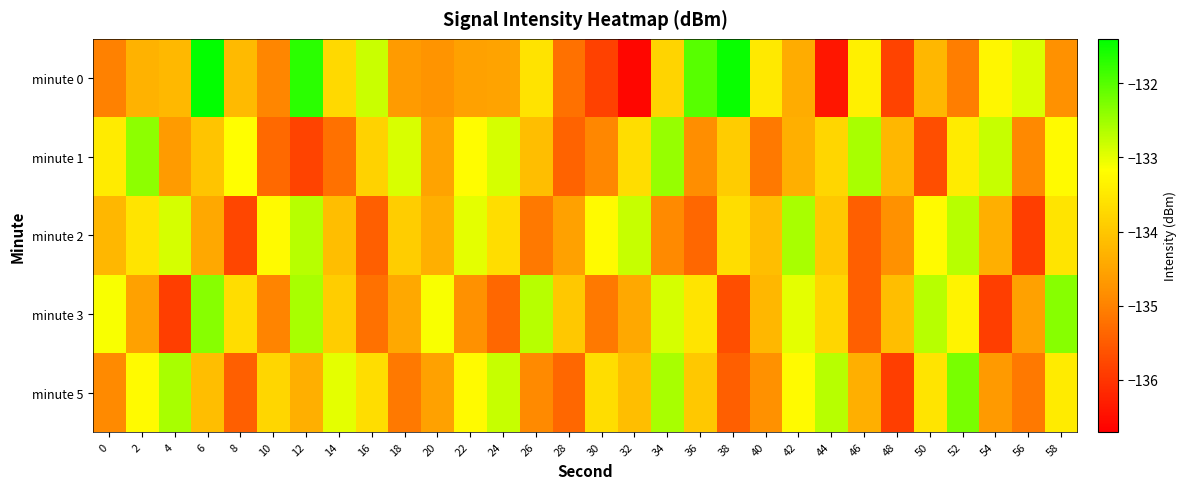

Rank the series by their maximum value, from lowest to highest.

minute 2, minute 1, minute 3, minute 5, minute 0